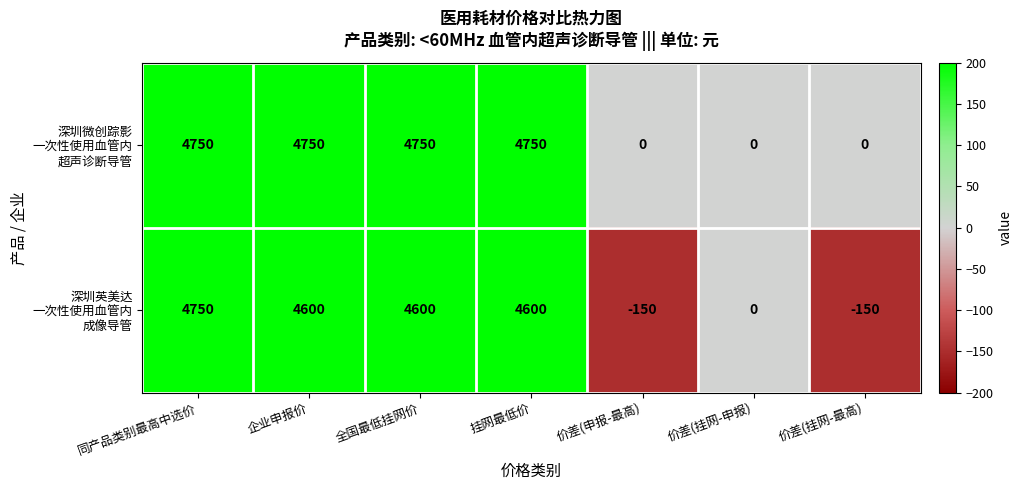

What is the greatest value displayed?

4750